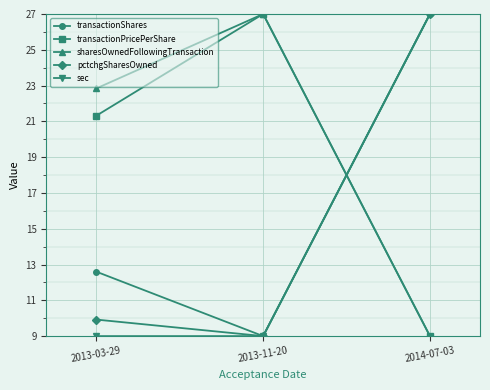

Read the transactionPricePerShare value at 2013-11-20.

27.0